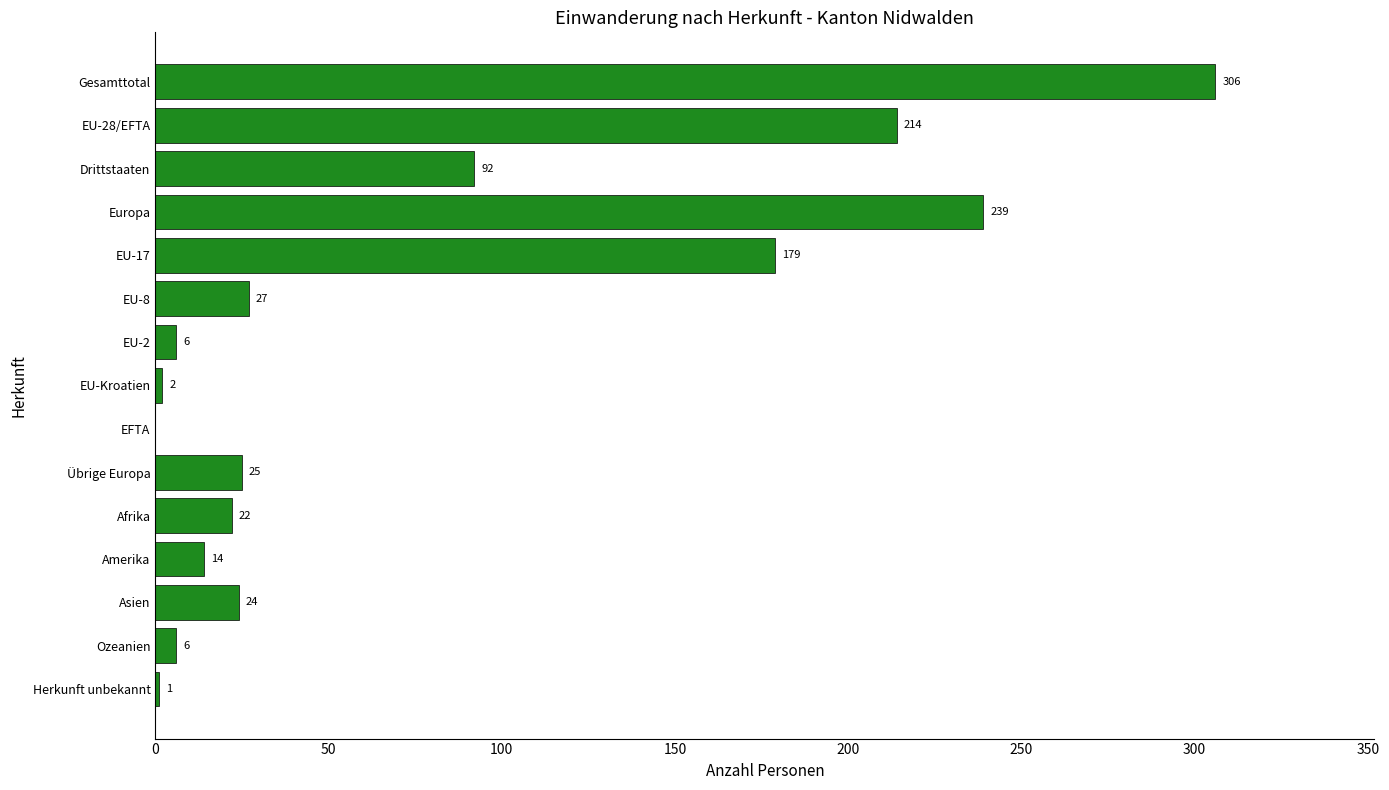

Is it true that the value at EFTA is 0?

True